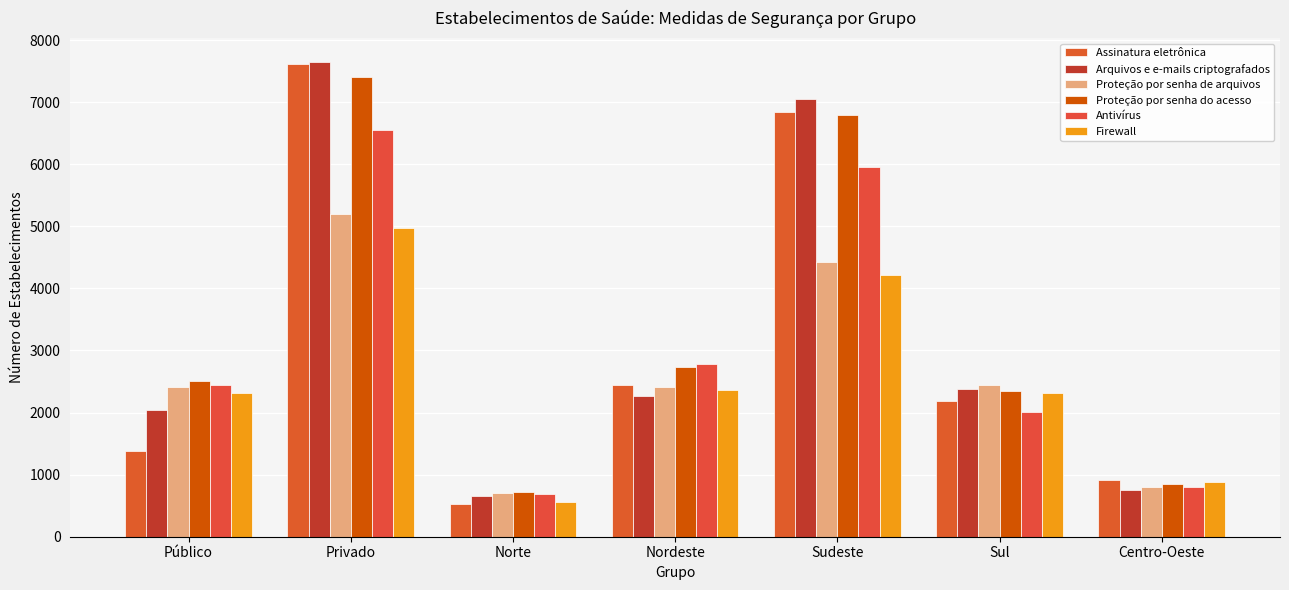

Reading right to left, transcribe all the data shown in this chart.

Assinatura eletrônica: Centro-Oeste=921.2	Sul=2193.2	Sudeste=6846.3	Nordeste=2436.3	Norte=533.1	Privado=7610.7	Público=1381.8
Arquivos e e-mails criptografados: Centro-Oeste=752.6	Sul=2379.4	Sudeste=7054.0	Nordeste=2263.8	Norte=656.6	Privado=7647.9	Público=2048.2
Proteção por senha de arquivos: Centro-Oeste=803.6	Sul=2452.0	Sudeste=4419.8	Nordeste=2412.8	Norte=699.7	Privado=5197.9	Público=2406.9
Proteção por senha do acesso: Centro-Oeste=856.5	Sul=2350.0	Sudeste=6787.5	Nordeste=2730.3	Norte=721.3	Privado=7412.7	Público=2504.9
Antivírus: Centro-Oeste=805.6	Sul=2005.1	Sudeste=5952.5	Nordeste=2783.2	Norte=689.9	Privado=6552.3	Público=2444.1
Firewall: Centro-Oeste=884.0	Sul=2312.8	Sudeste=4223.8	Nordeste=2359.8	Norte=564.5	Privado=4974.5	Público=2318.7